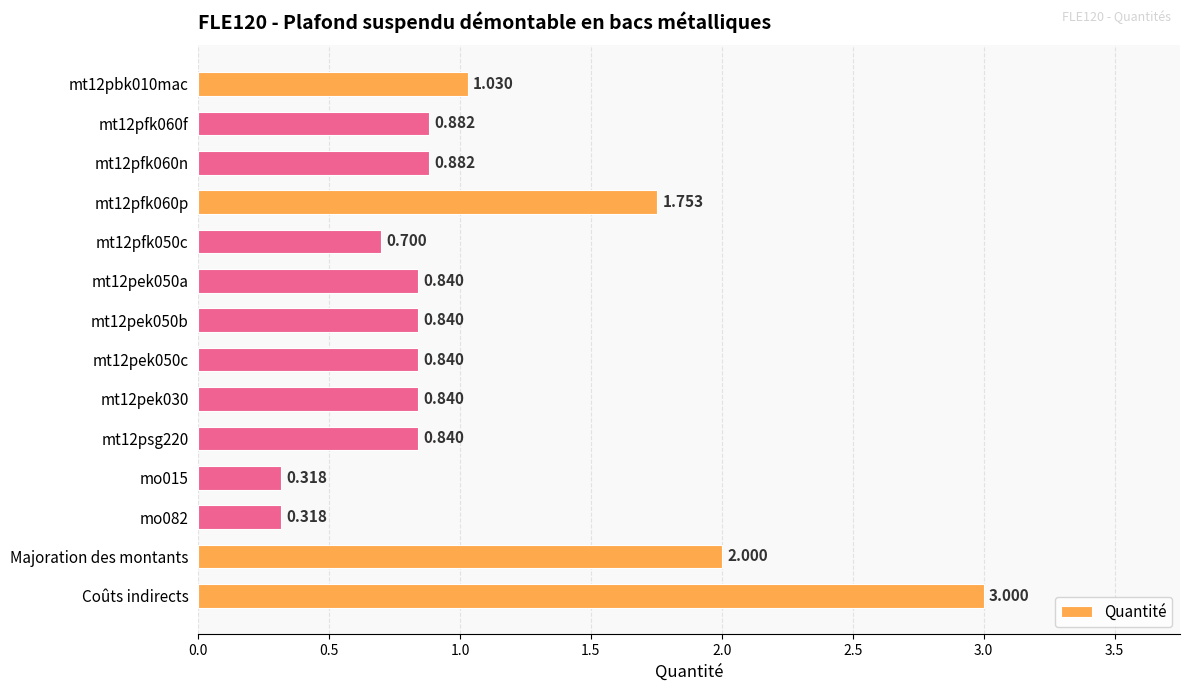

What is the difference between the maximum and minimum values?

2.7